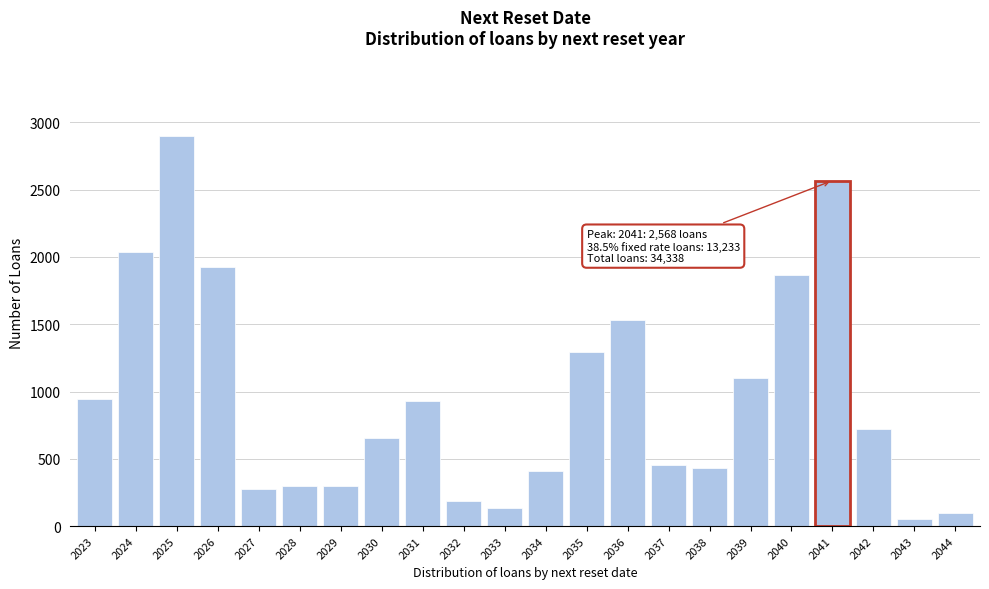

At which label is the value closest to 1477?

2036